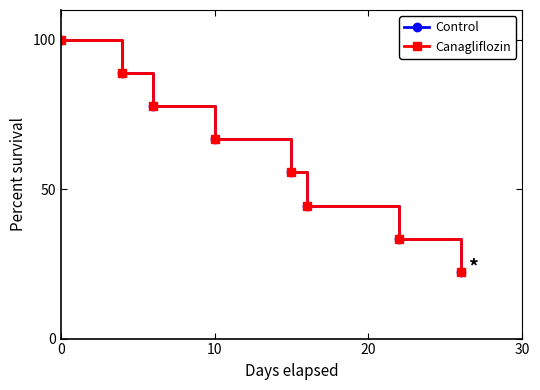

Is this an area chart (filled region under the line)?

No